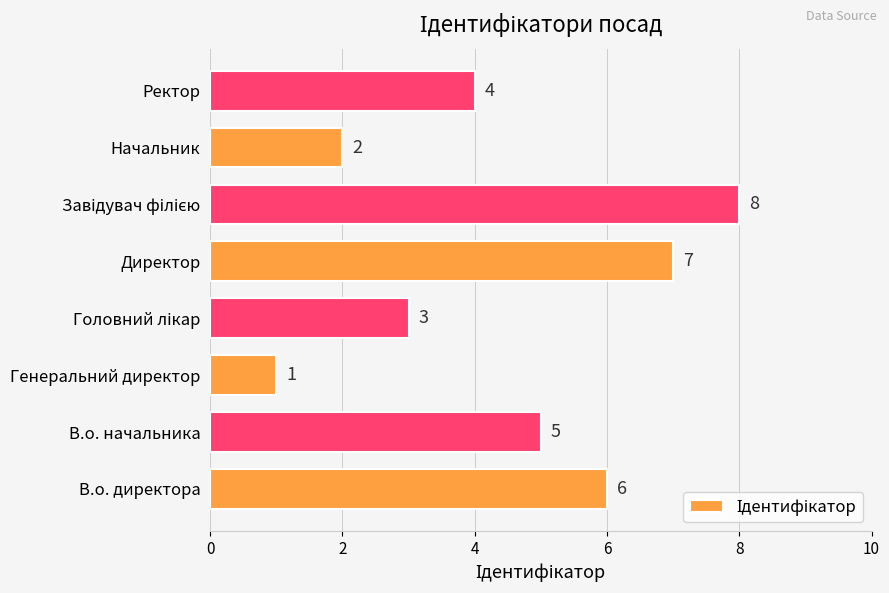

Reading bottom to top, extract all data points from this chart.

6	5	1	3	7	8	2	4